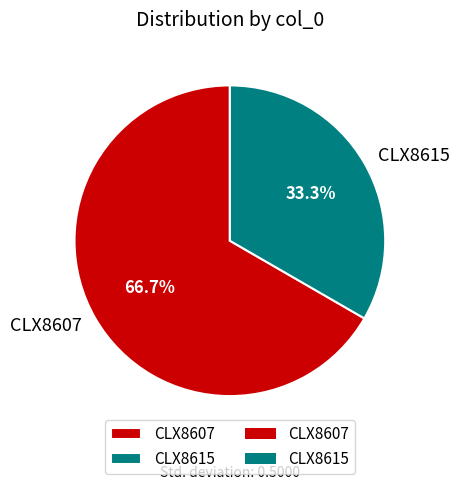

To the nearest percent, what percentage of the pie is CLX8607?

67%